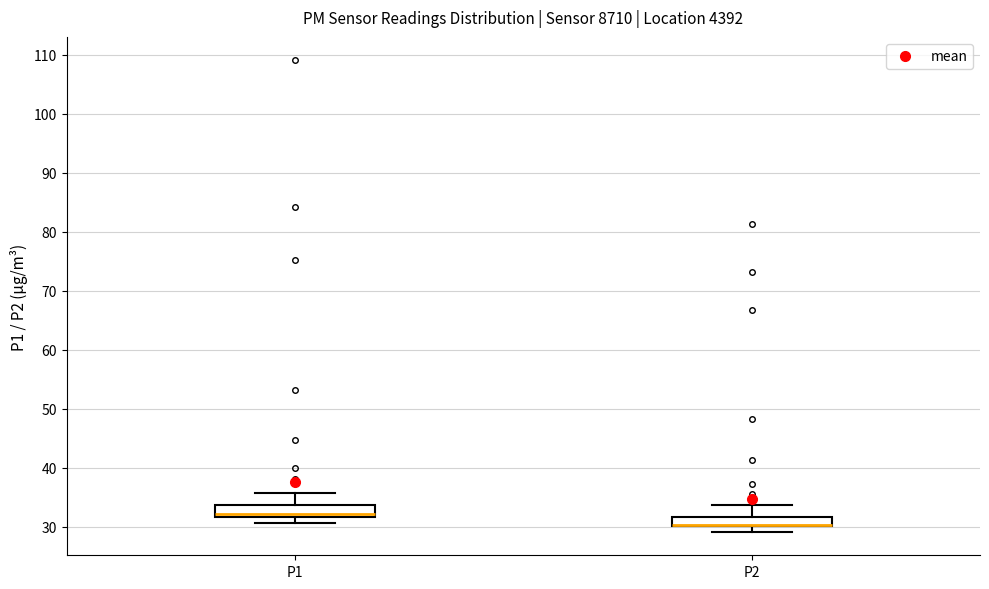

Reading left to right, read every box against the y-axis: the position of its median line, the range the box covers, and the ends of its whiskers. The values are not printed on the chart, so give them approximately, as read against the axis.

P1: median 32 (just above the box's lower edge), box 32 to 34, whiskers 31 to 36
P2: median 30 (drawn on the box's lower edge), box 30 to 32, whiskers 29 to 34